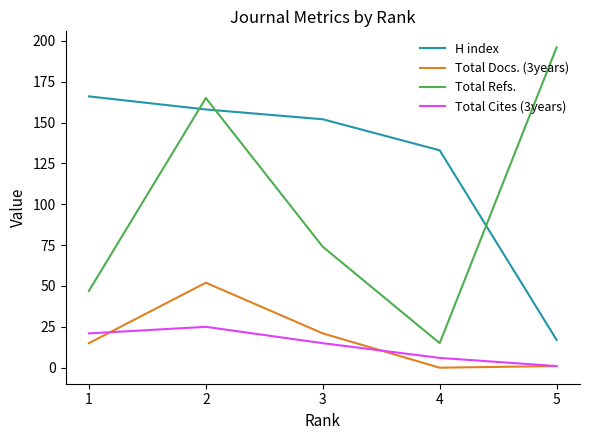

List the series in order of their peak value, lowest first.

Total Cites (3years), Total Docs. (3years), H index, Total Refs.